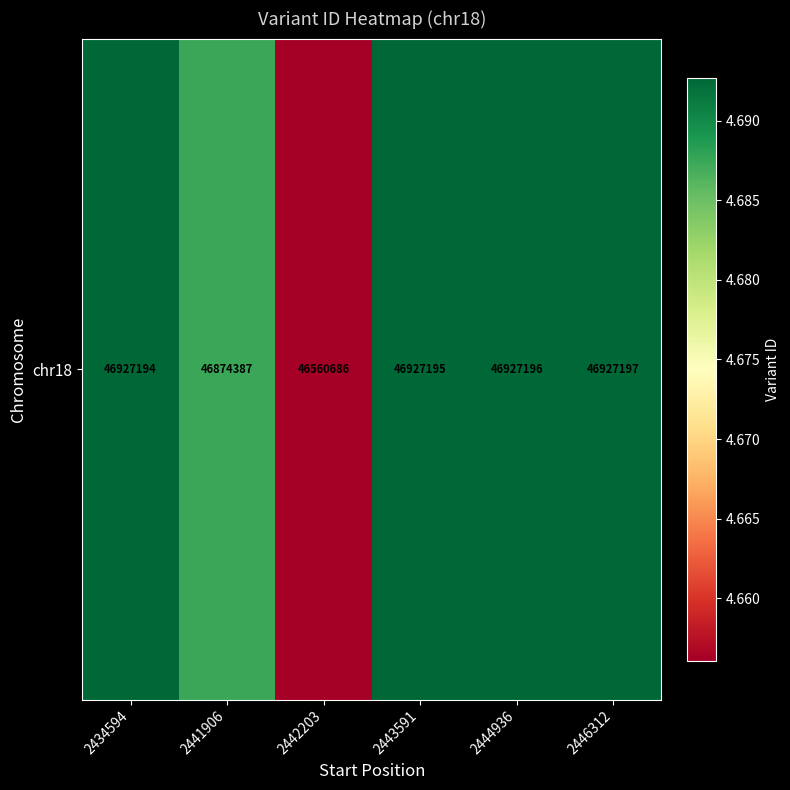

Is it true that the value at 2444936 is 76299973?

False